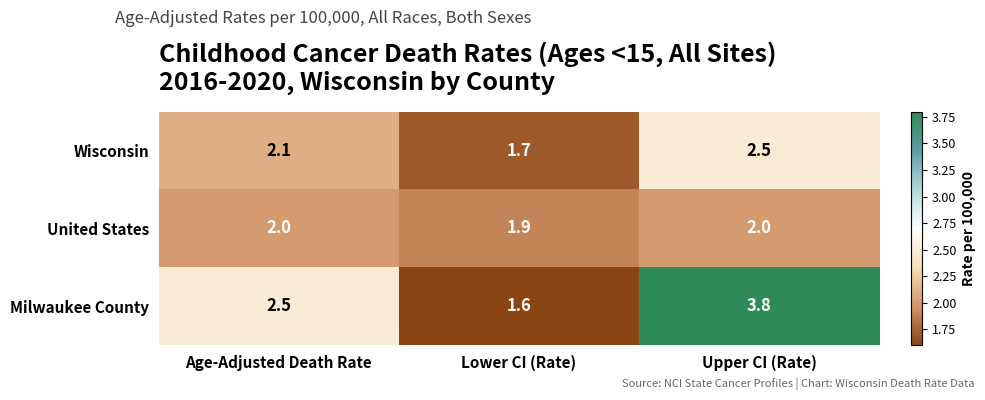

Reading right to left, list all the values displayed in this chart.

Wisconsin: 2.5	1.7	2.1
United States: 2.0	1.9	2.0
Milwaukee County: 3.8	1.6	2.5